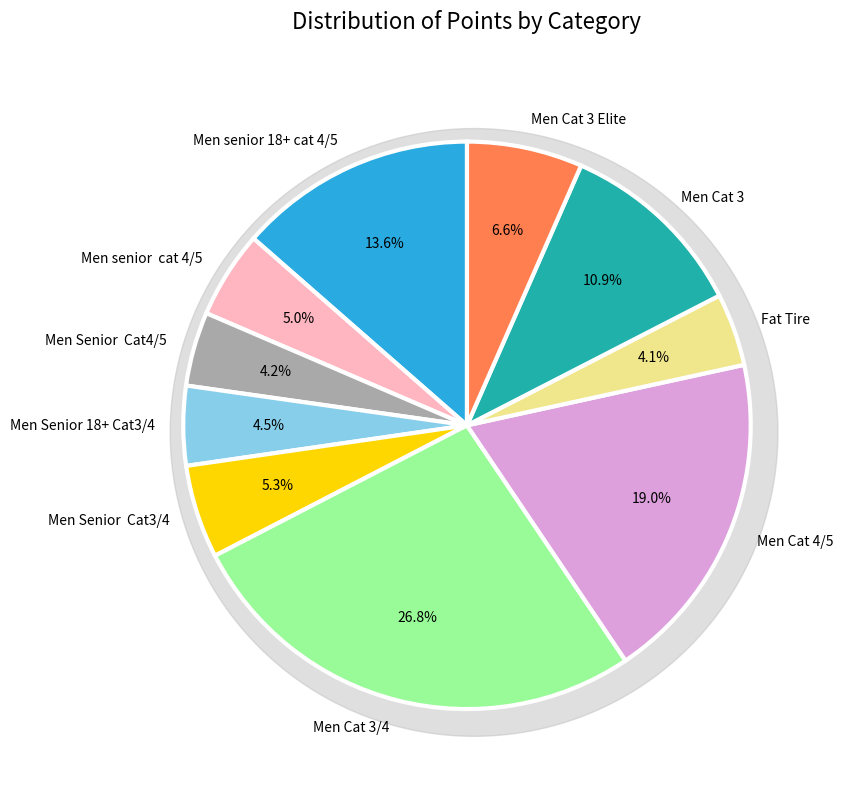

Which slice is the smallest?

Fat Tire